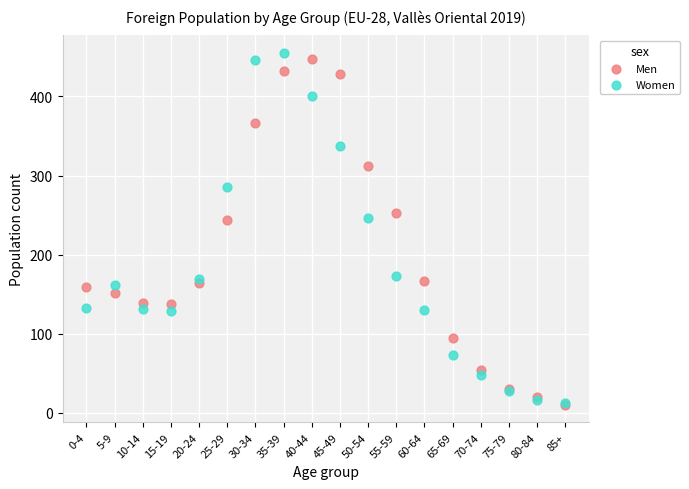

Which series has the largest Y range (max minus min)?

Women